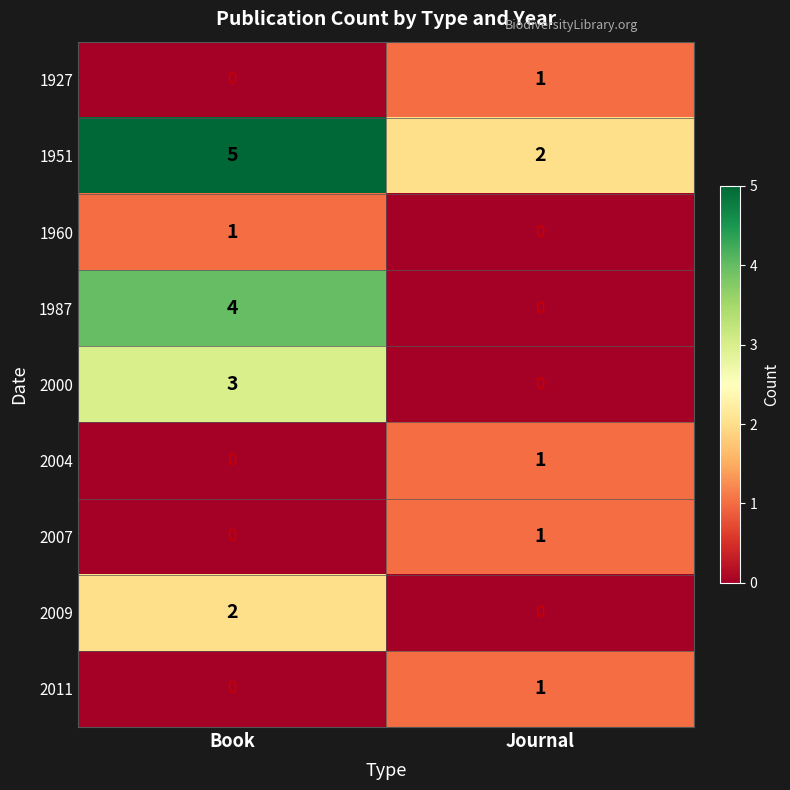

Which series has the largest range (max minus min)?

1987